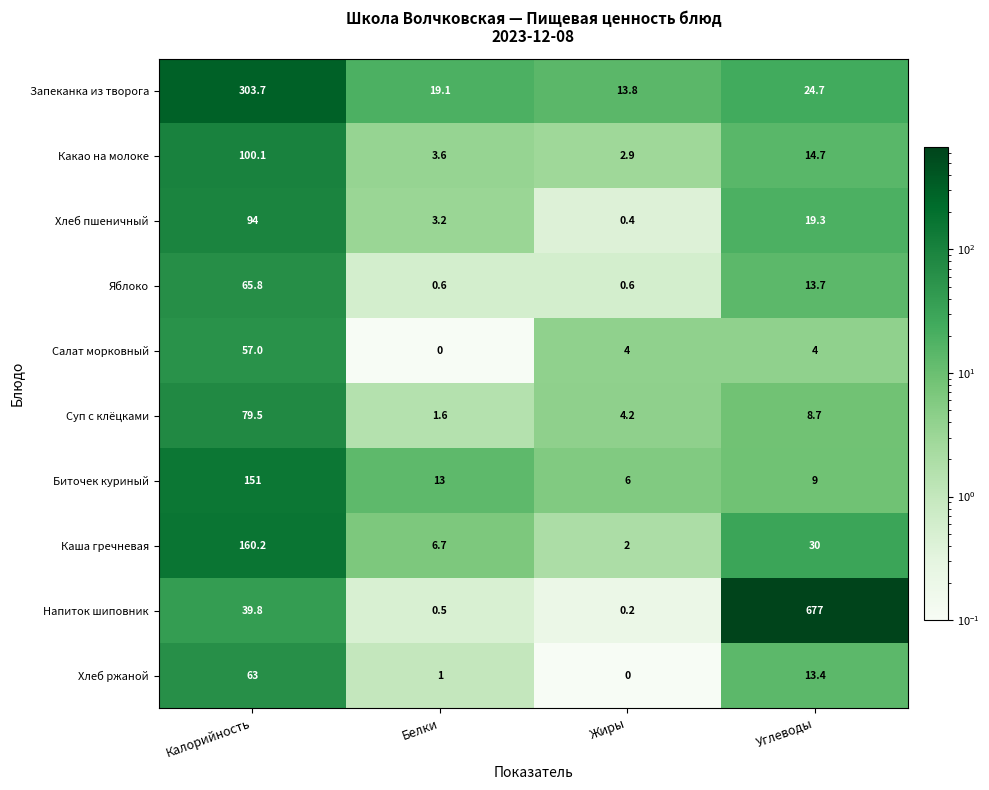

At which category is the sum across all series the highest?

Калорийность